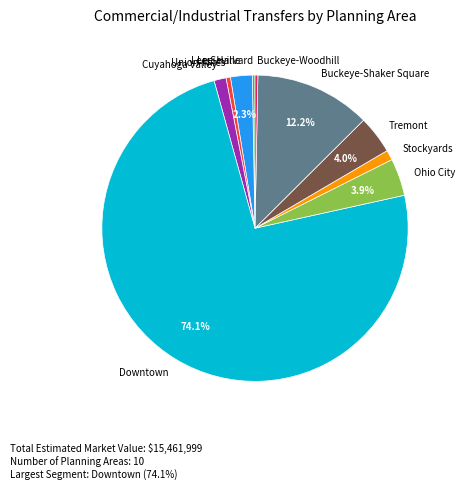

What is the largest slice in the pie chart?

Downtown